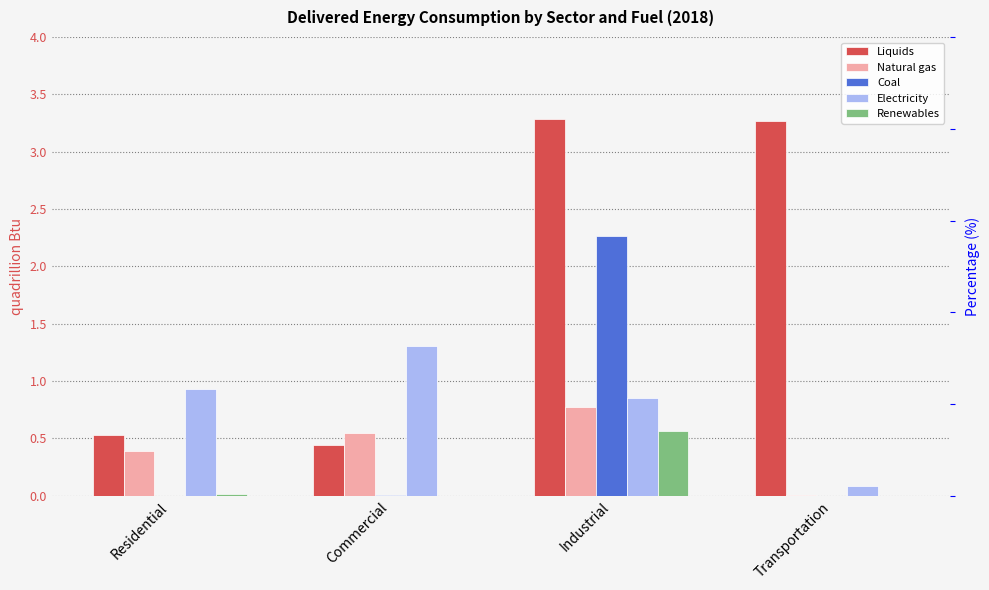

Which label corresponds to the largest value in the chart?

Industrial